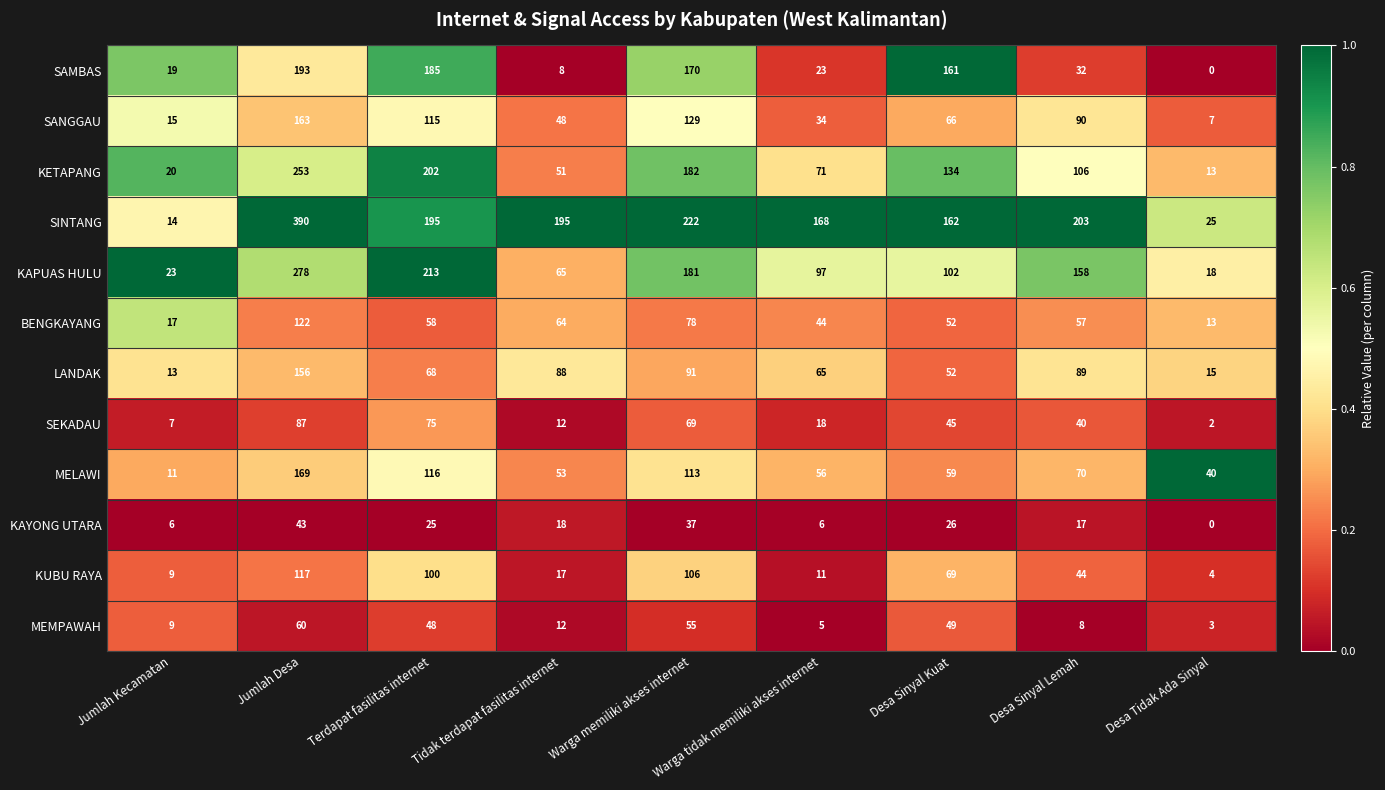

What is the spread (max minus min) of values at Terdapat fasilitas internet?

188